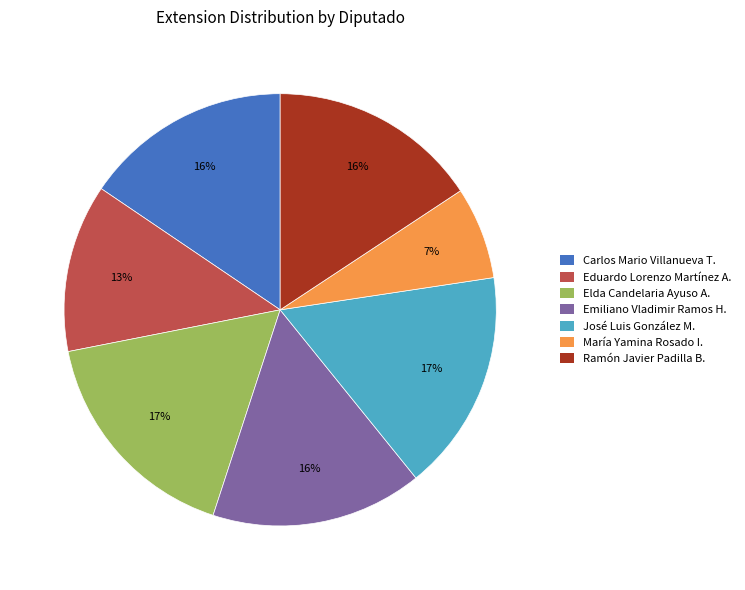

Between Carlos Mario Villanueva T. and Elda Candelaria Ayuso A., which is larger?

Elda Candelaria Ayuso A.